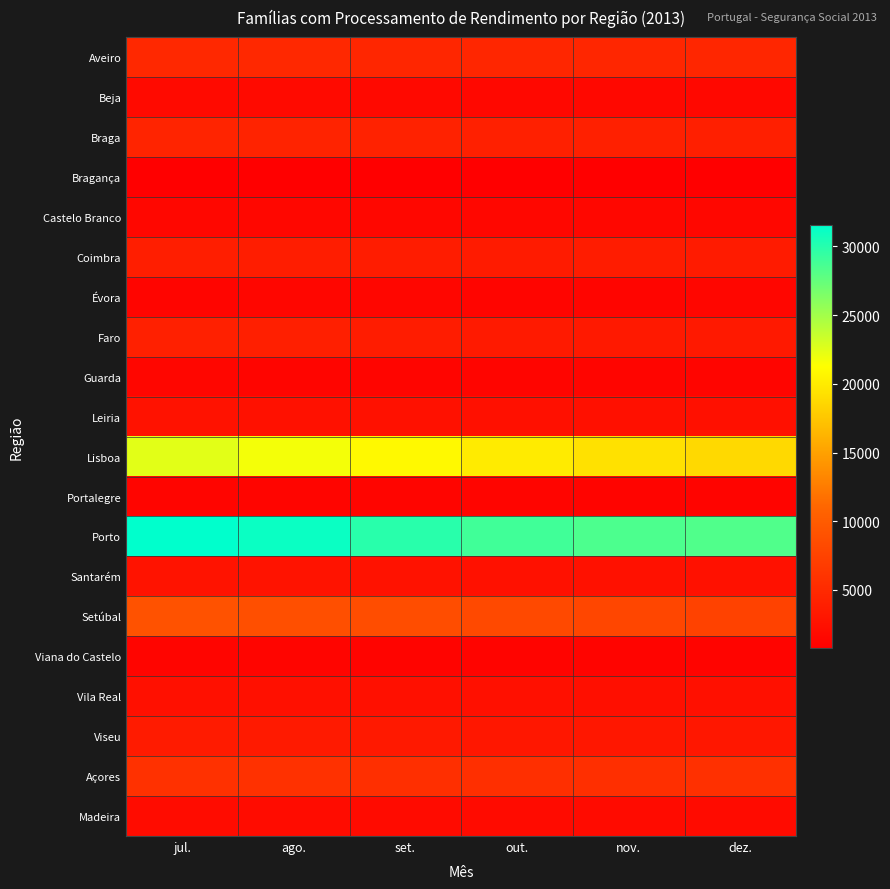

Which category has the lowest value across all series?

dez.